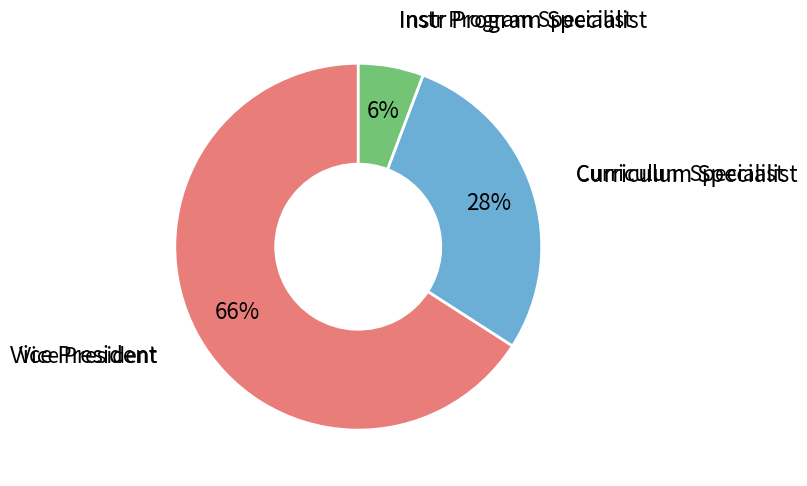

Is there a majority slice in this chart?

Yes